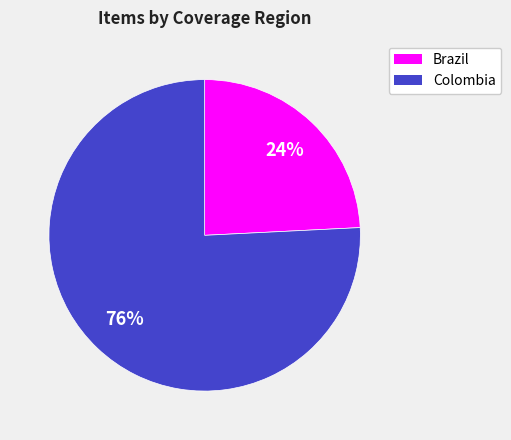

Which slice is the smallest?

Brazil